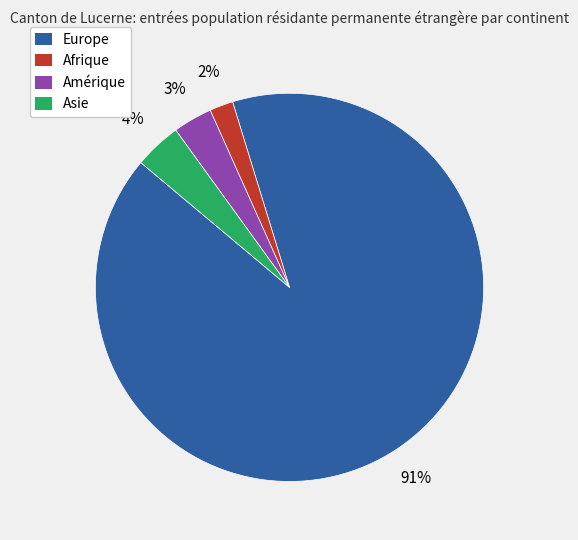

Is there any slice that represents more than half of the pie?

Yes